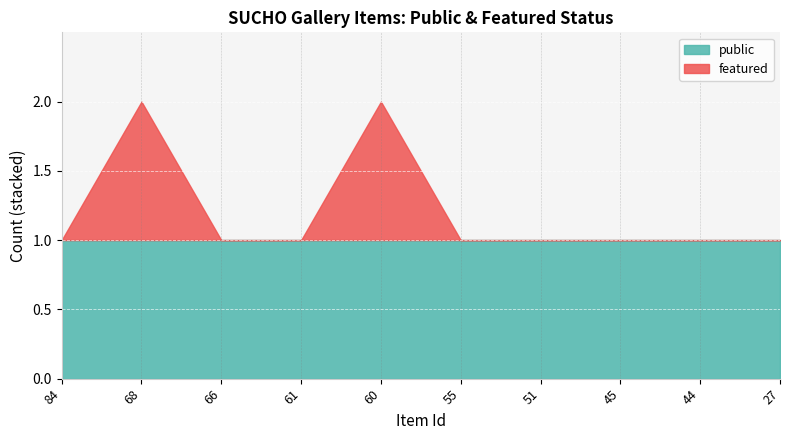

Reading left to right, transcribe all the data shown in this chart.

public: 84=1	68=1	66=1	61=1	60=1	55=1	51=1	45=1	44=1	27=1
featured: 84=0	68=1	66=0	61=0	60=1	55=0	51=0	45=0	44=0	27=0